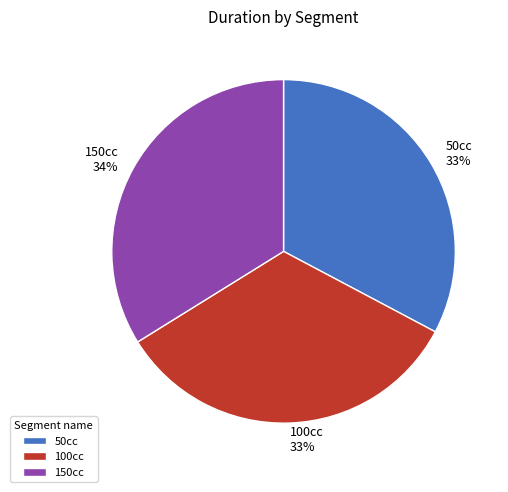

What percentage is the 100cc slice, to the nearest percent?

33%